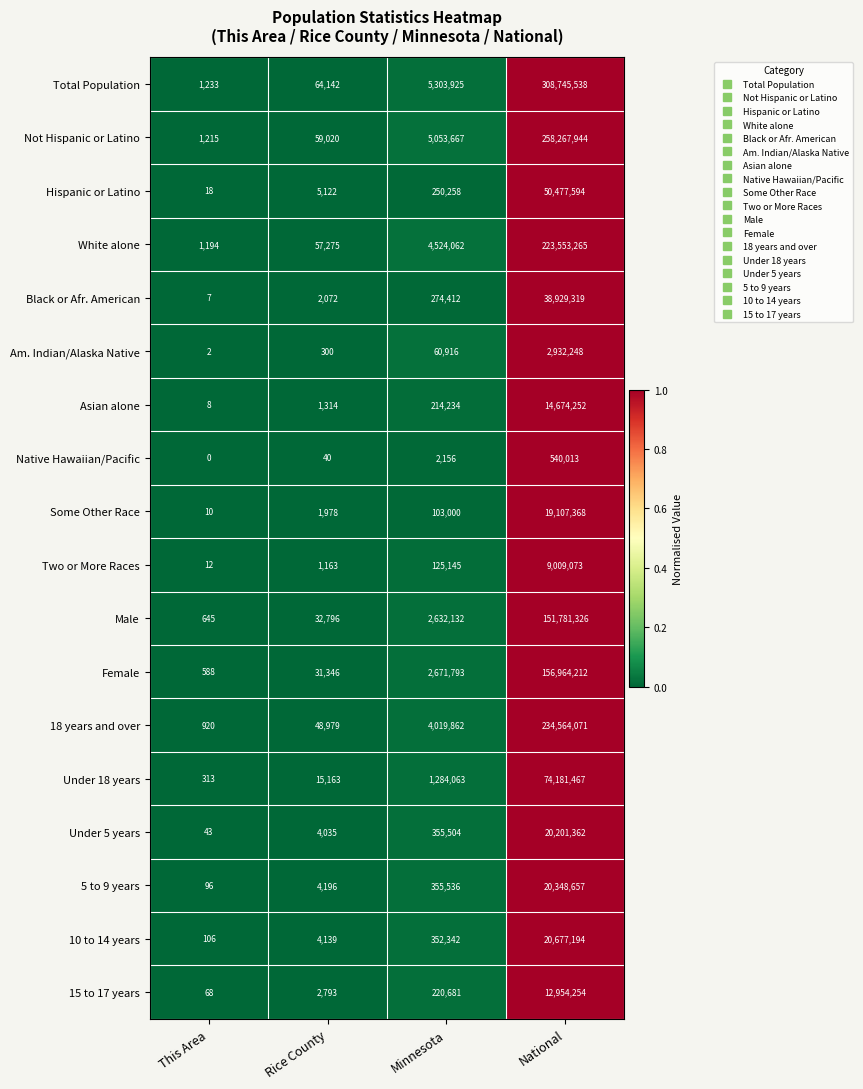

Which series has the largest total across all categories?

Total Population